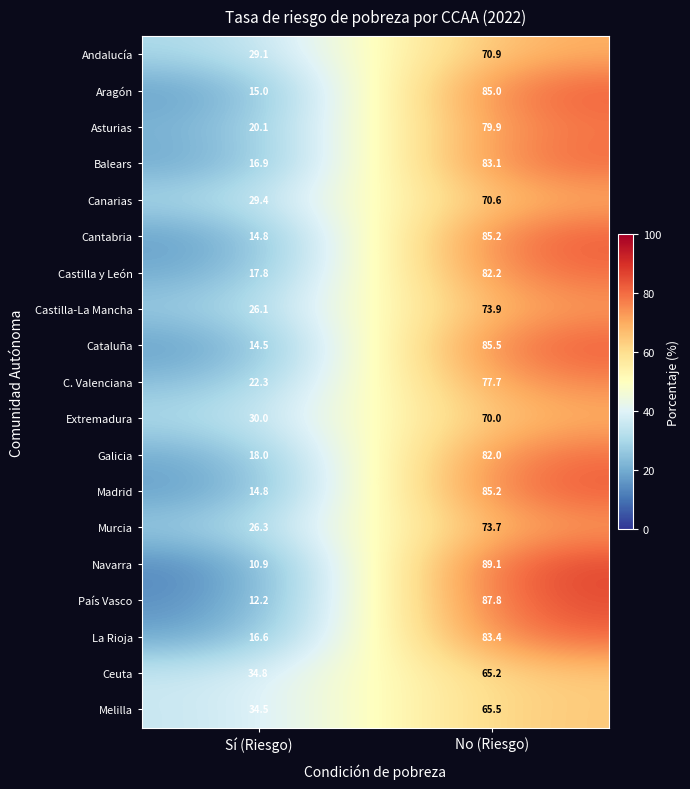

What is the total value across all series at No (Riesgo)?

1495.9